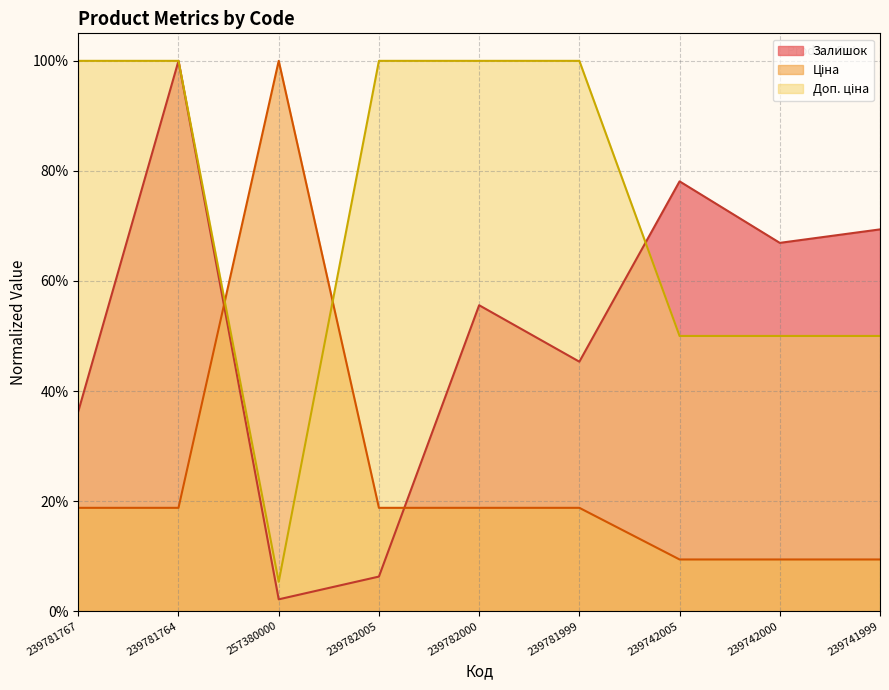

What is the sum of the Залишок values at 239742005 and 239781764?

1.8